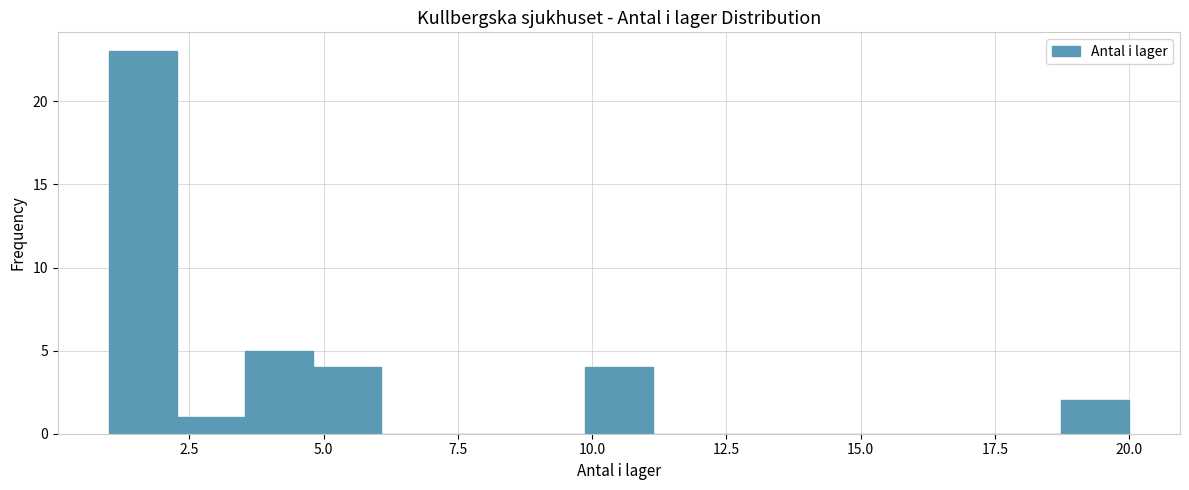

Around what value on the x-axis is the tallest bar? Give the approximate position of its centre, as read against the axis.

1.5